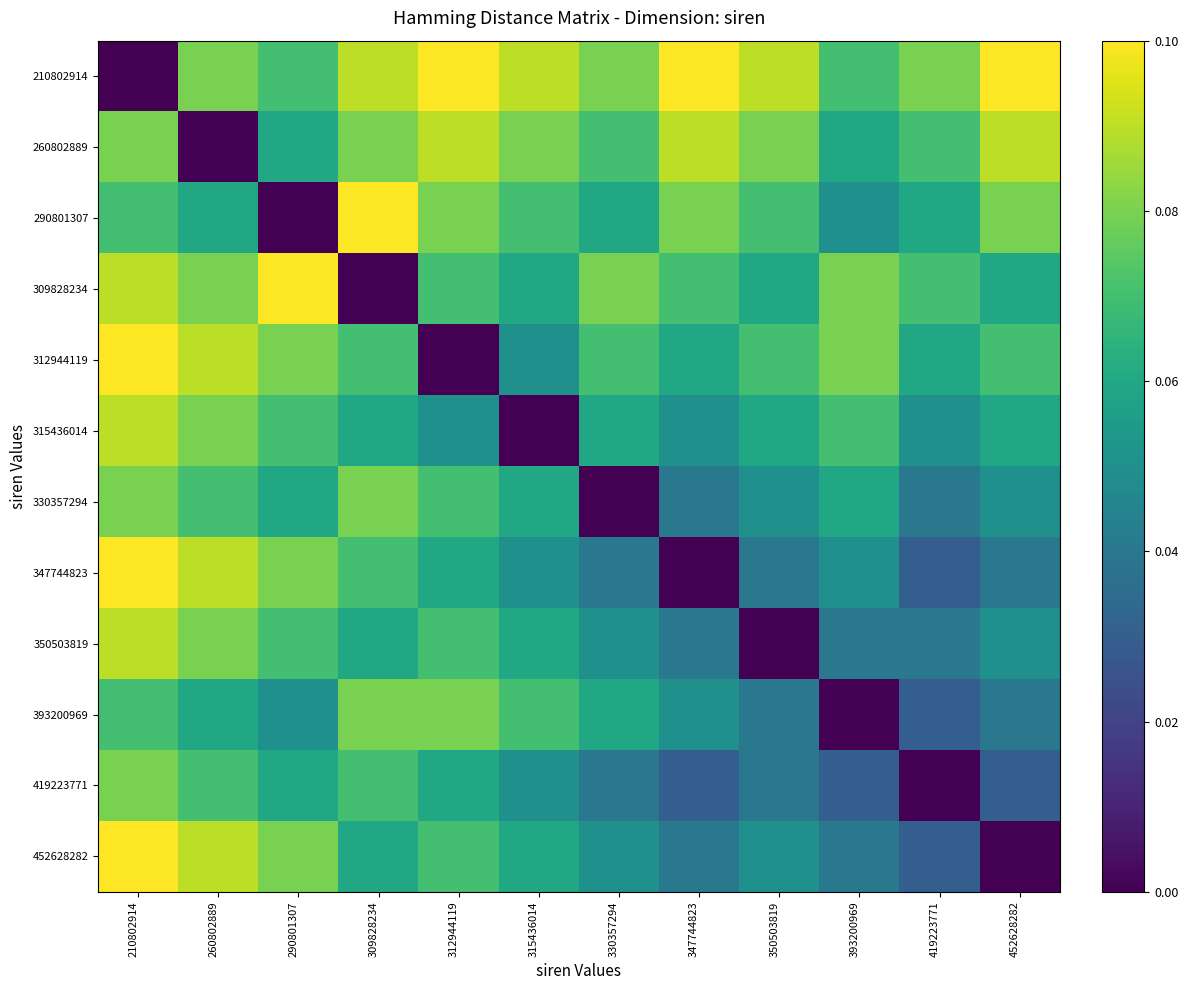

At how many categories does at least one series exceed 0?

12